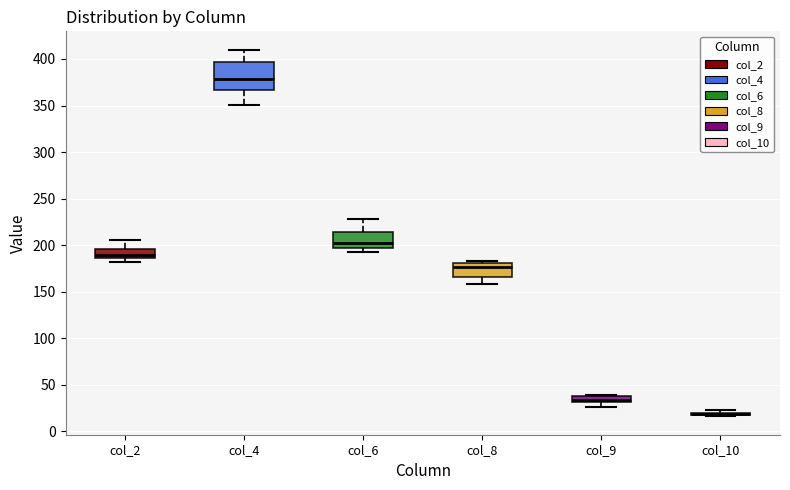

Comparing the boxes themselves (not the whiskers), which one is the tallest?

col_4